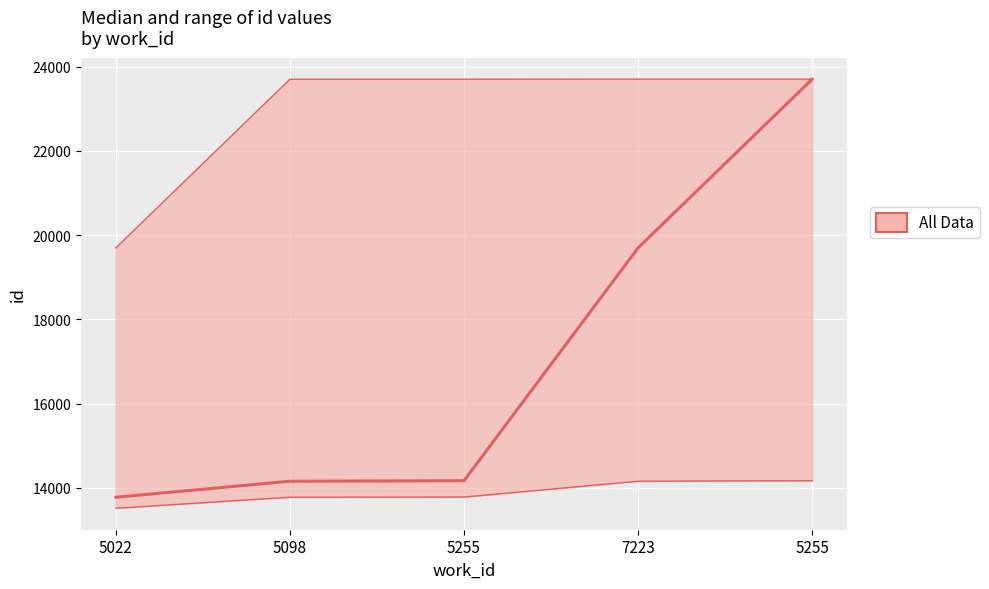

What is the spread (max minus min) of values at 5255?

9920